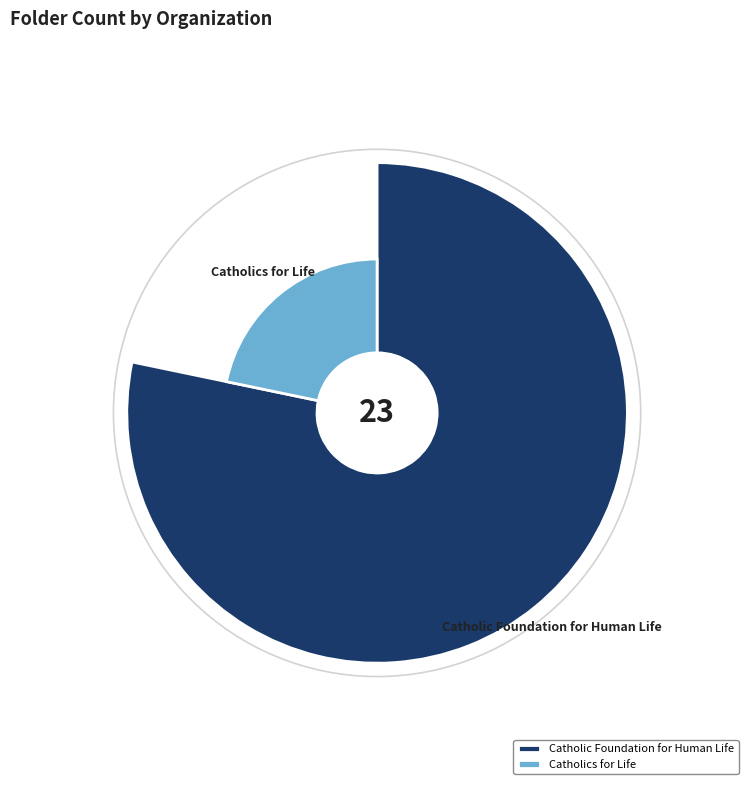

Which category has the biggest portion of the pie?

Catholic Foundation for Human Life